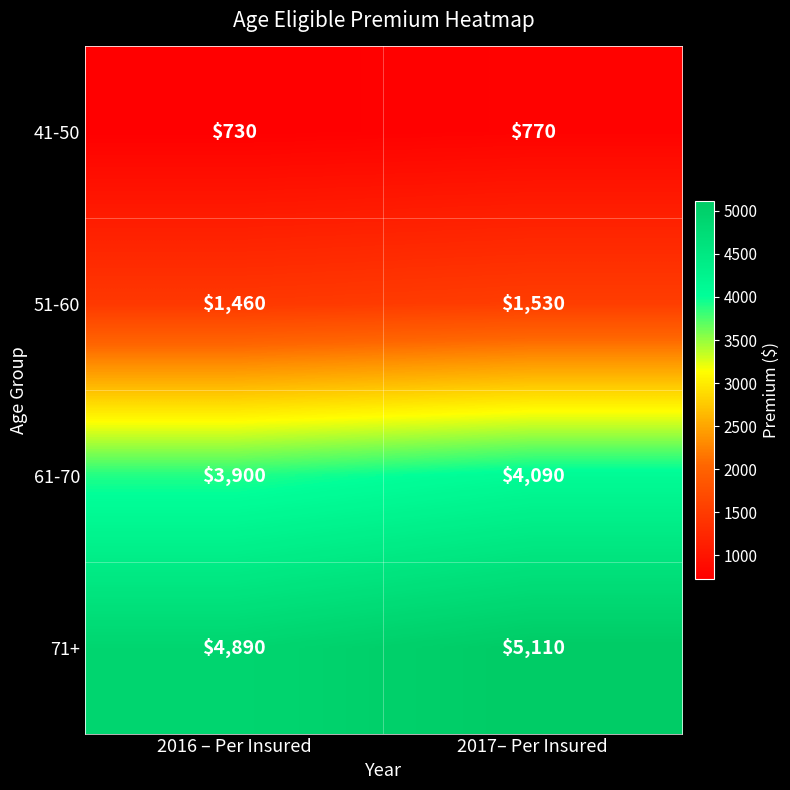

Which series has the largest total across all categories?

71+